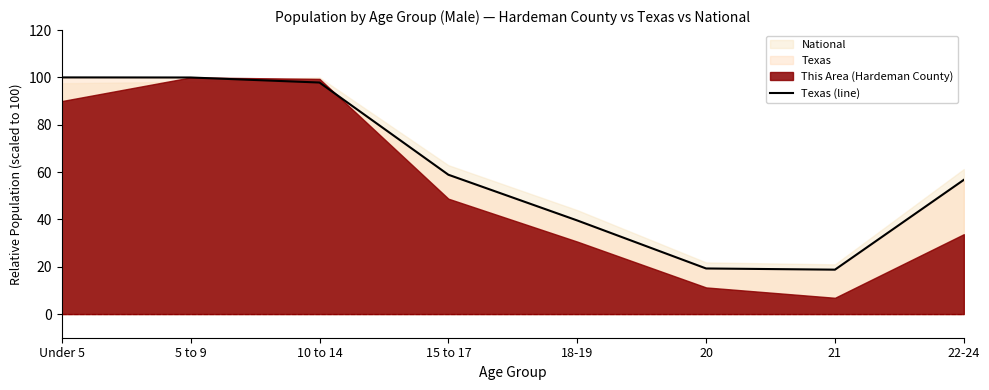

Reading right to left, what are all the values shown in this chart?

56.7	18.8	19.3	39.6	58.9	97.8	100.0	100.0